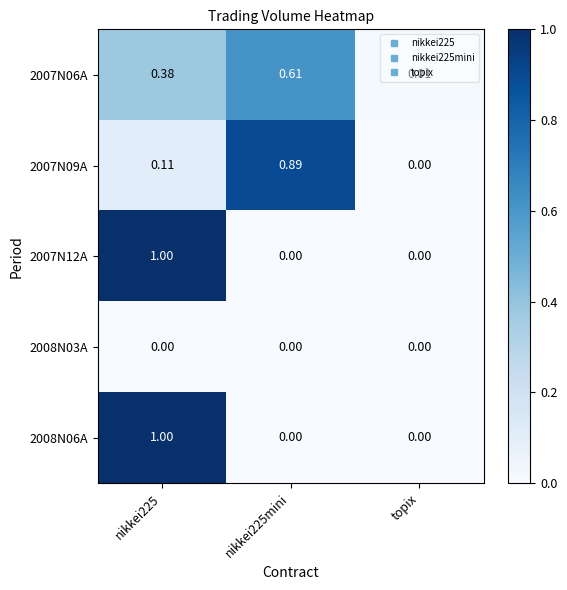

Which category has the lowest value in the 2007N06A series?

topix